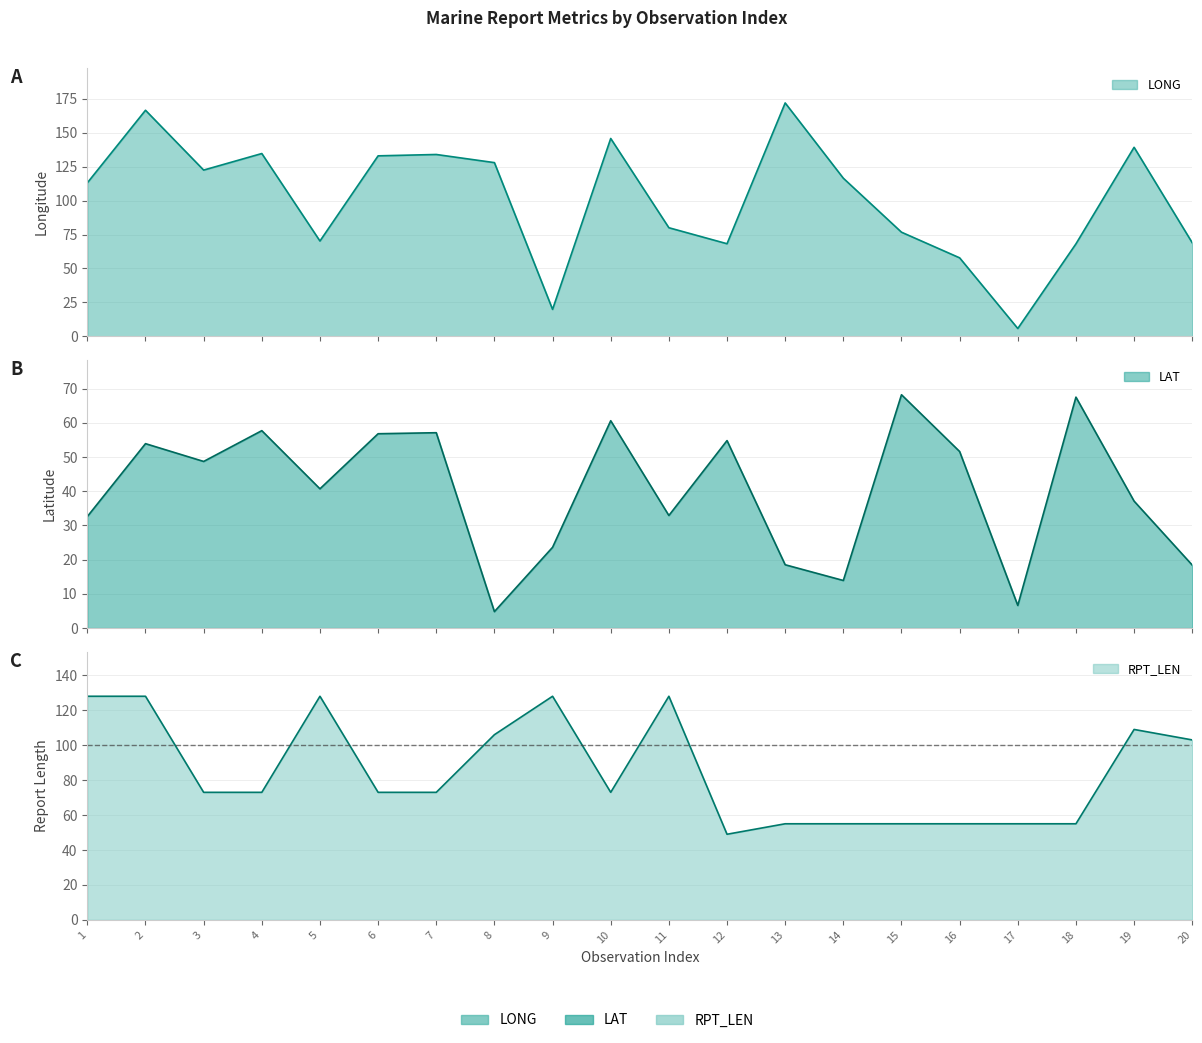

True or false: LONG has a value of 128.0 at 8.

True